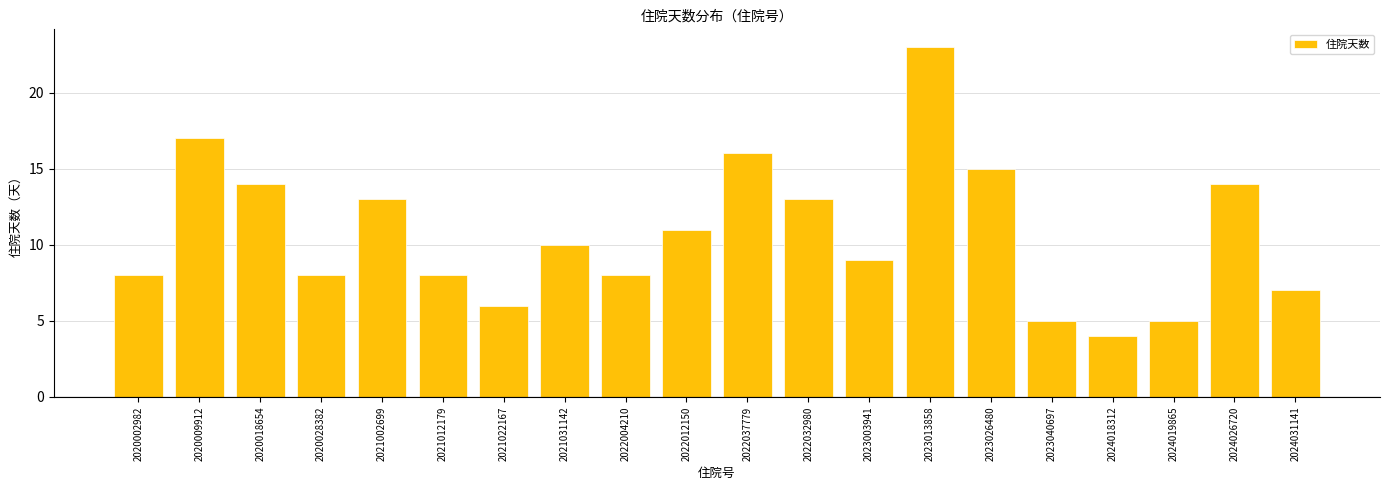

Are the bars grouped side by side (vs. stacked)?

No